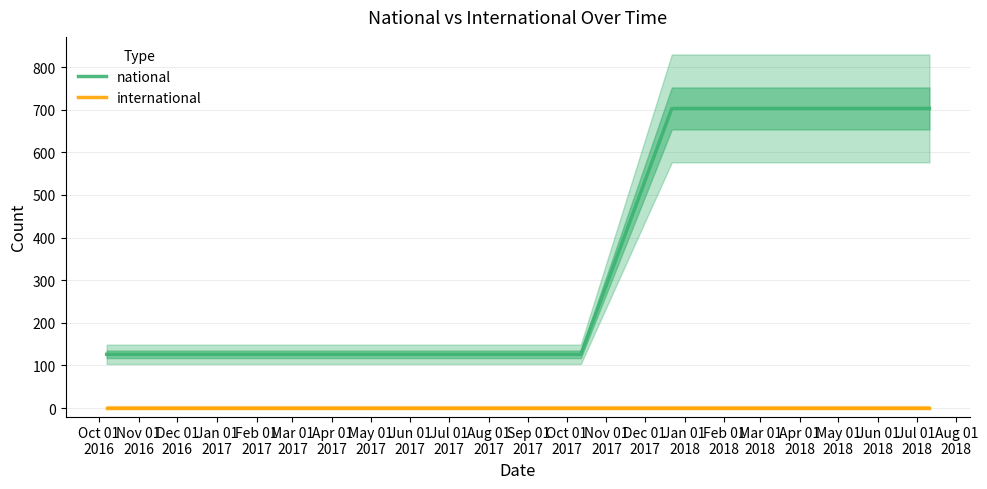

True or false: national and international cross at least once.

False